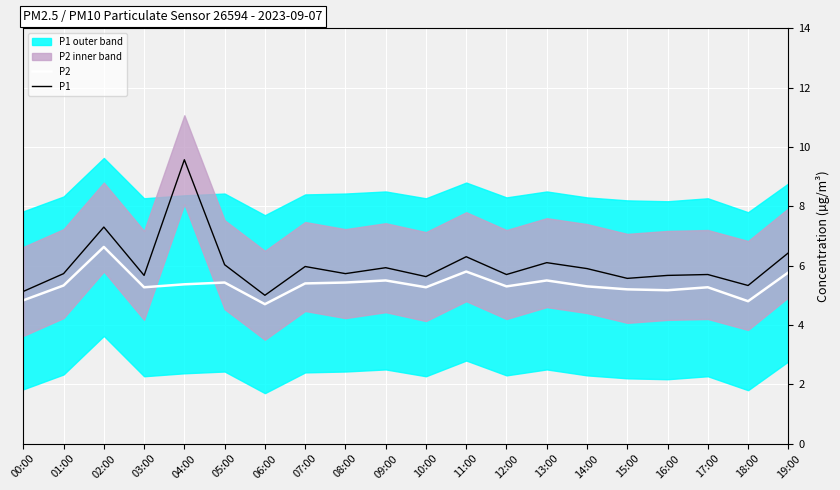

What is the difference between the highest and lowest values at 02:00?

0.7